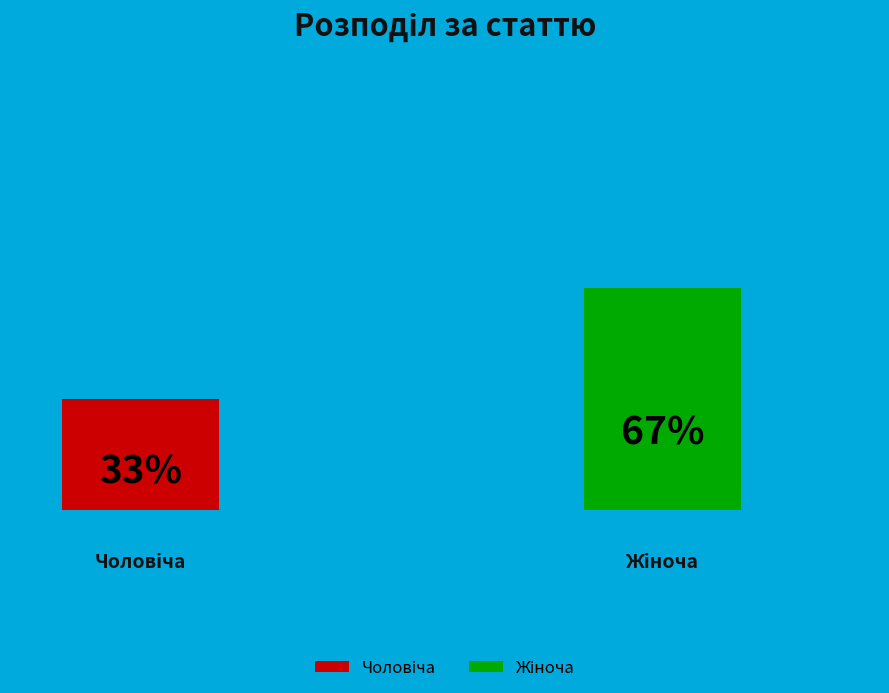

To the nearest percent, what is the combined percentage of Чоловіча and Жіноча?

100%